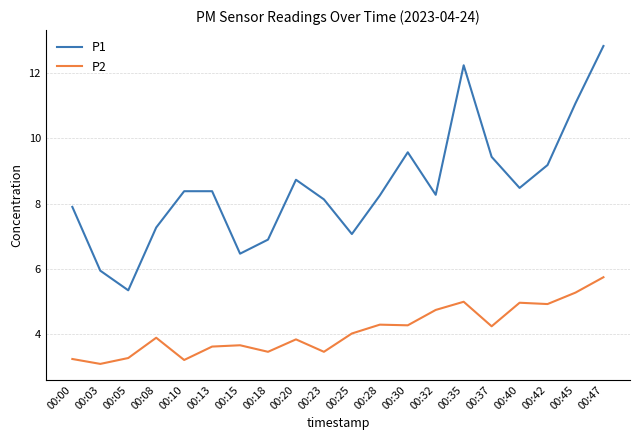

What is the difference between the P2 values at 00:37 and 00:00?

1.0